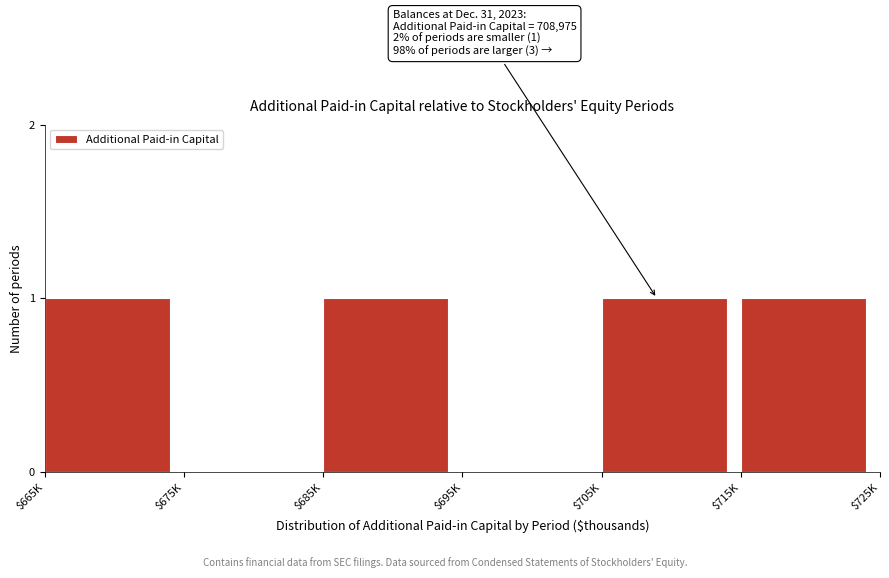

Is it true that the value at $685K is 1?

True